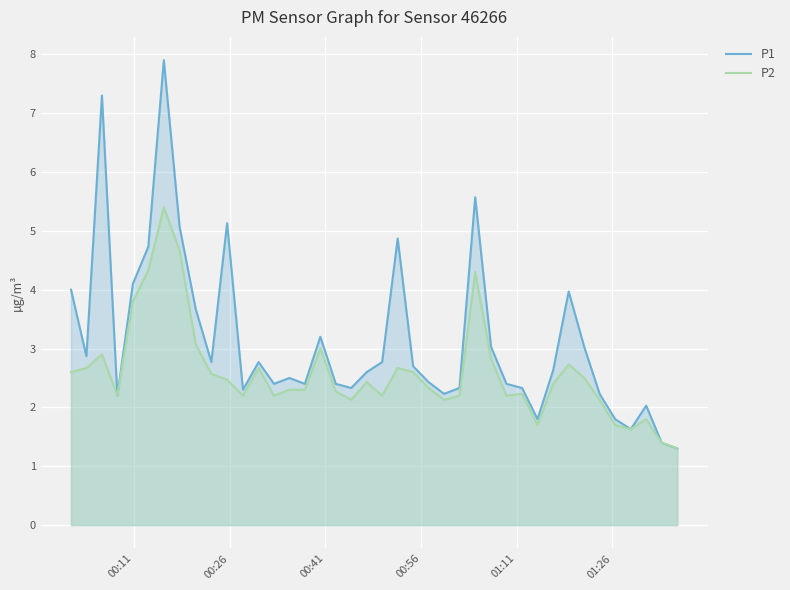

Rank the series by their average value, from highest to lowest.

P1, P2